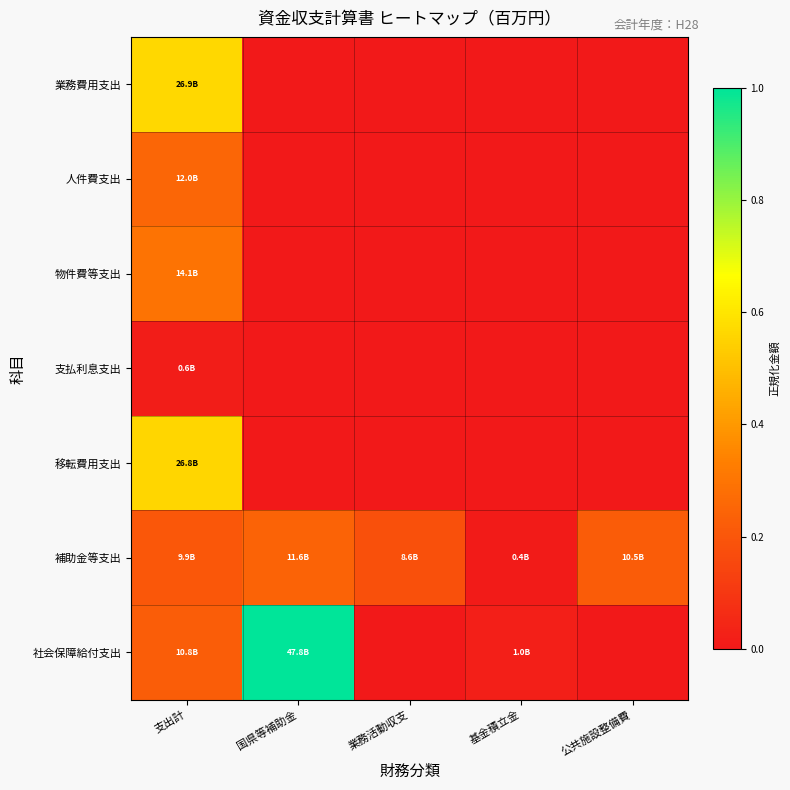

Which has a higher value, 公共施設整備費 or 業務活動収支?

公共施設整備費